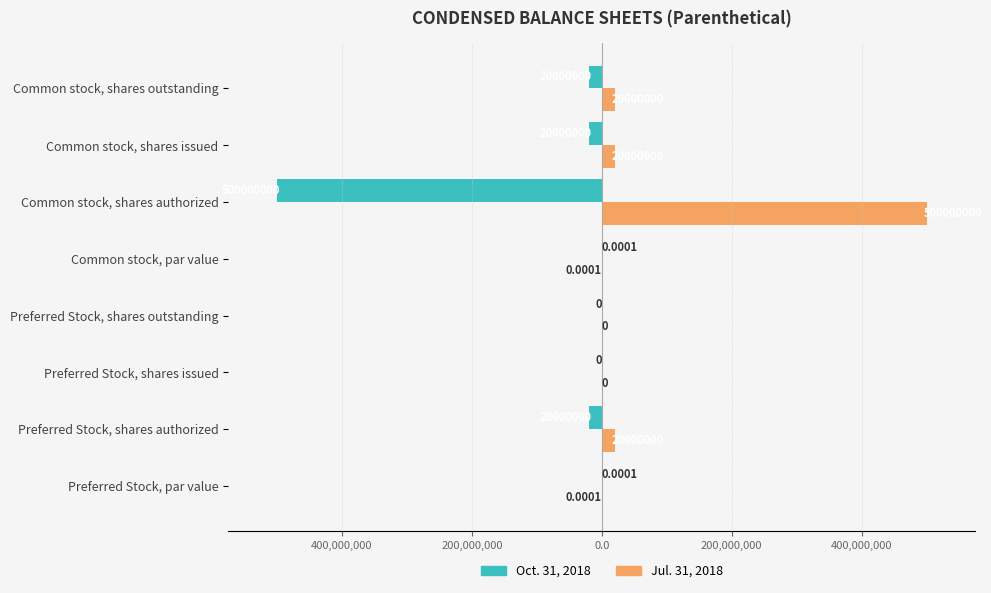

What are all the series names shown in the legend?

Oct. 31, 2018, Jul. 31, 2018